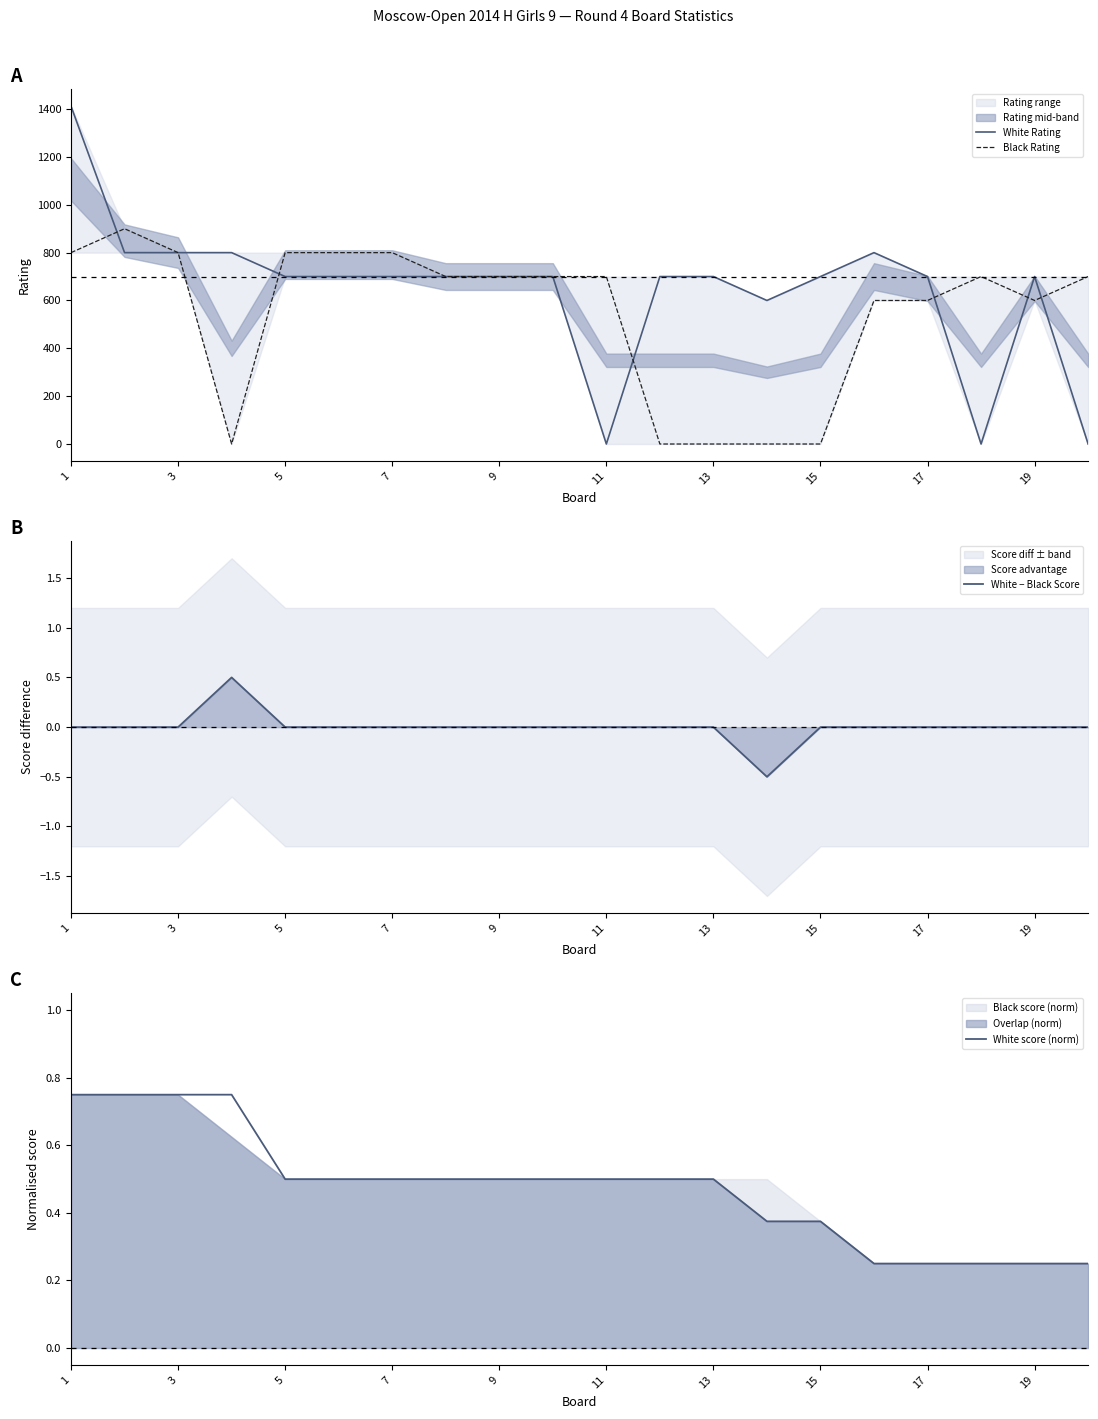

Is it true that White − Black Score equals 0.0 at 19?

True